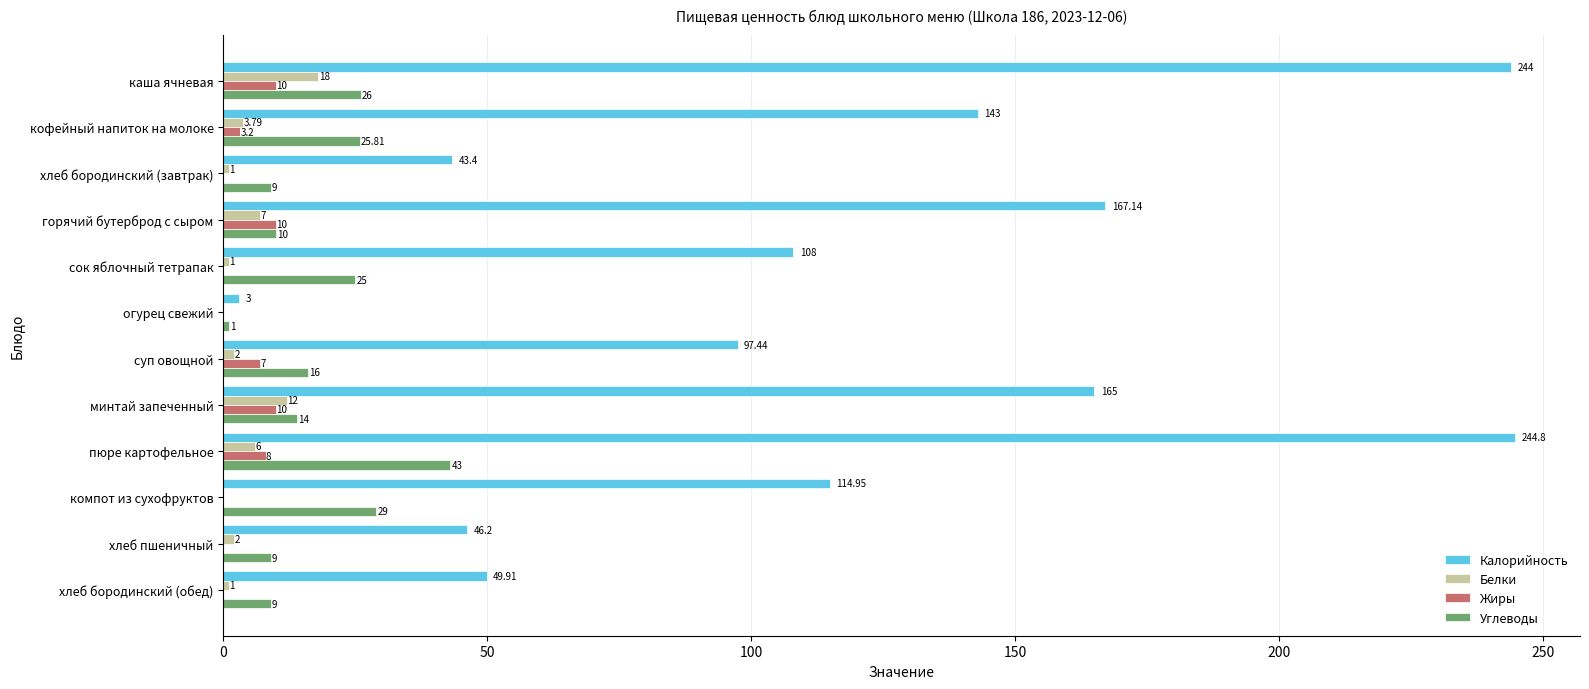

At which category is the sum across all series the highest?

пюре картофельное